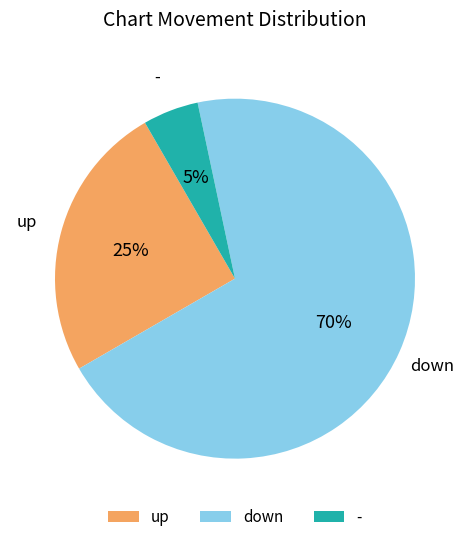

What percentage is the down slice, to the nearest percent?

70%